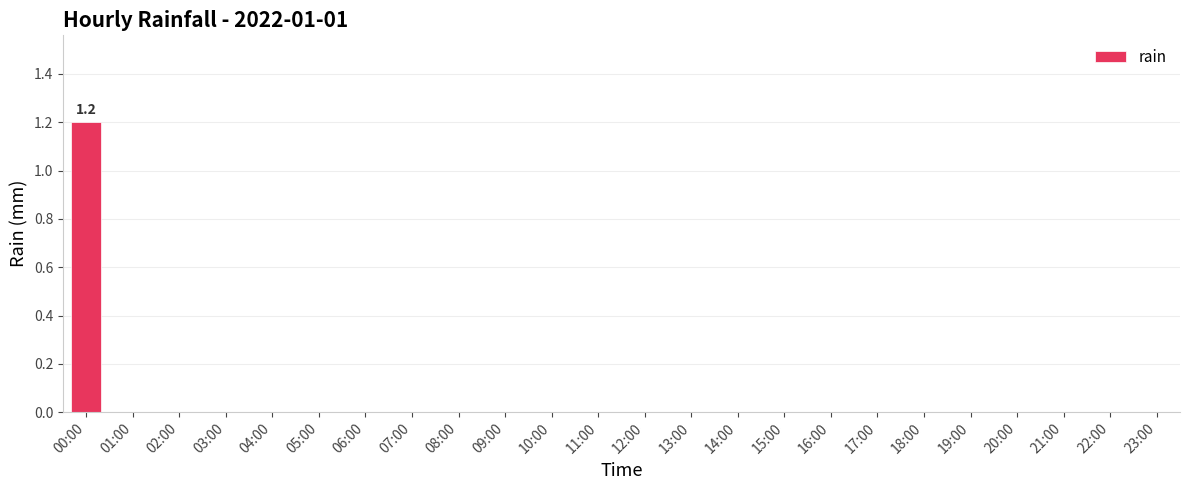

Count the values in the range 0 to 1.

23